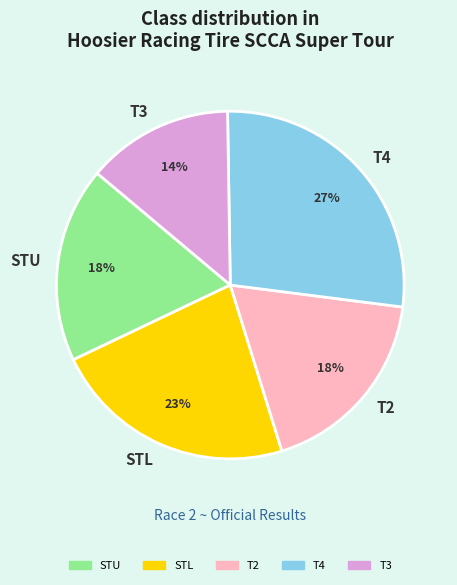

What percentage is the T3 slice, to the nearest percent?

14%